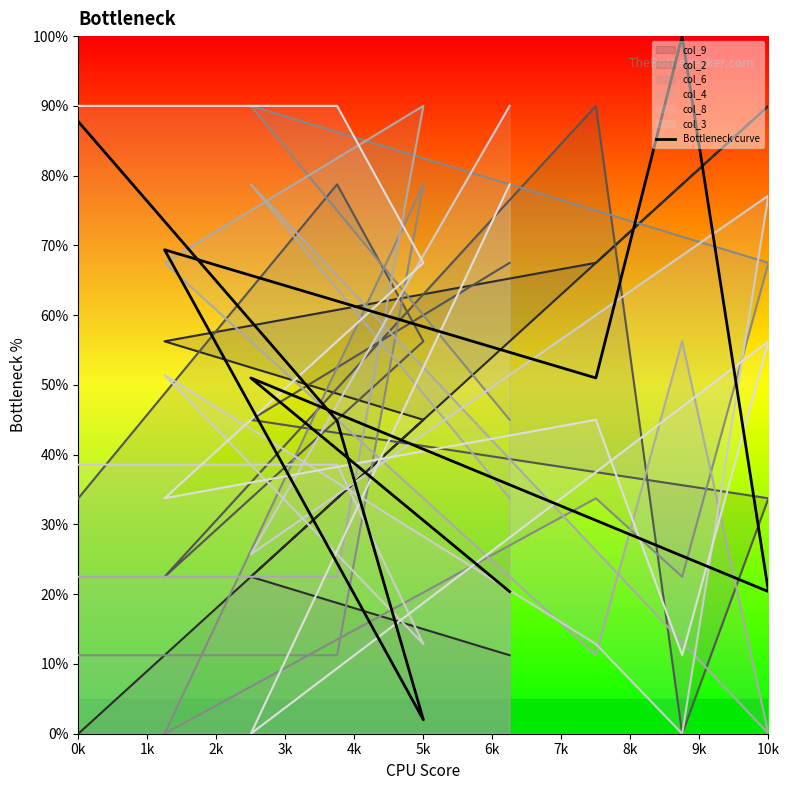

How many points are lower than both their immediate neighbors (excluding endpoints)?

3